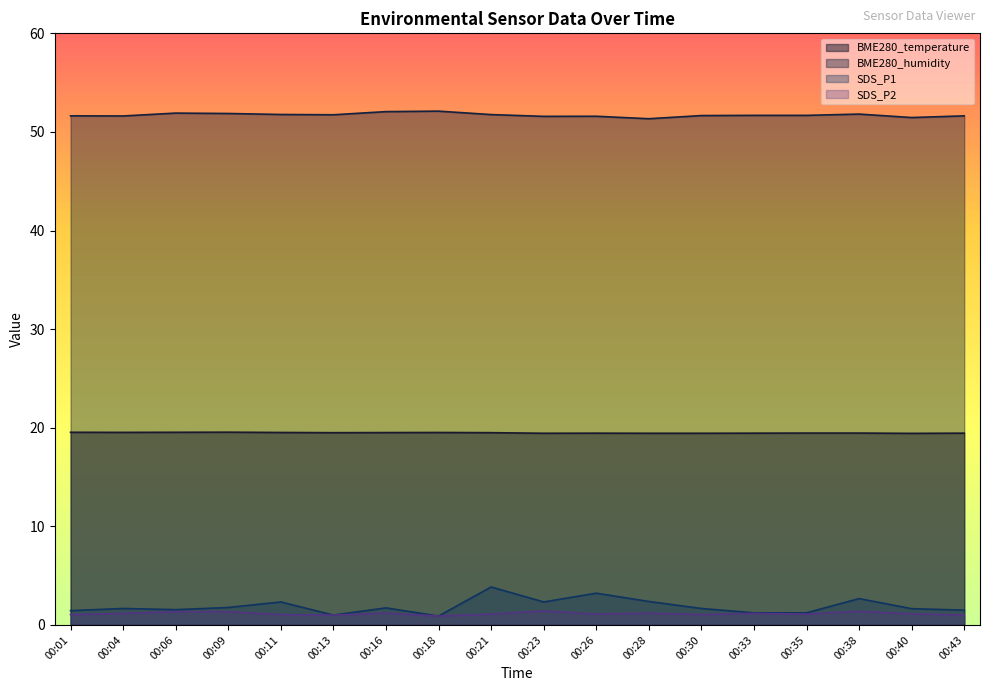

What is the difference between the maximum and second lowest values in the BME280_temperature series?

0.1